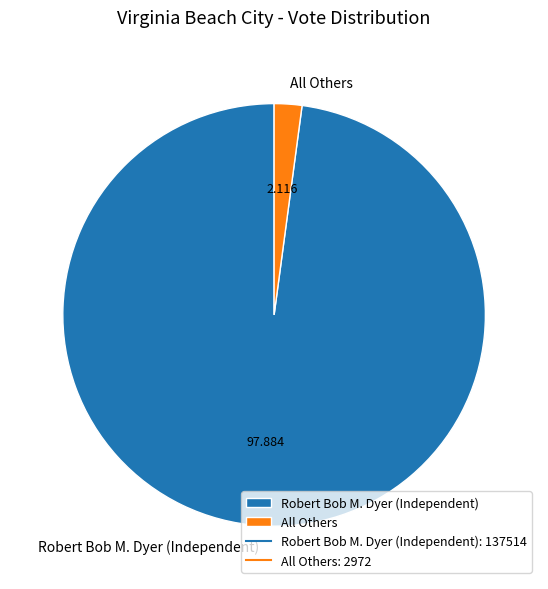

Which category has the smallest portion of the pie?

All Others